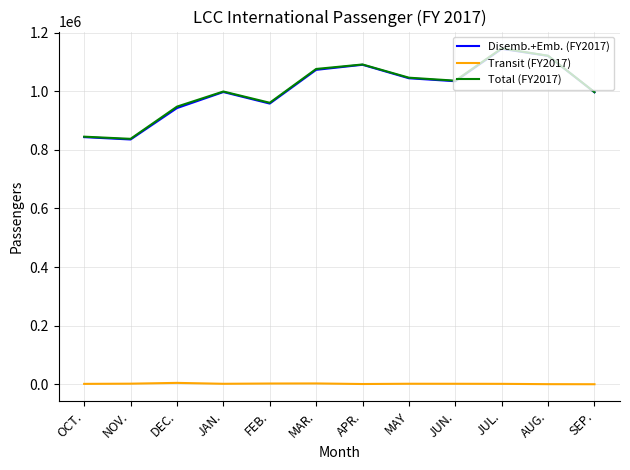

The Disemb.+Emb. (FY2017) series shows 1712955 at SEP.. True or false?

False